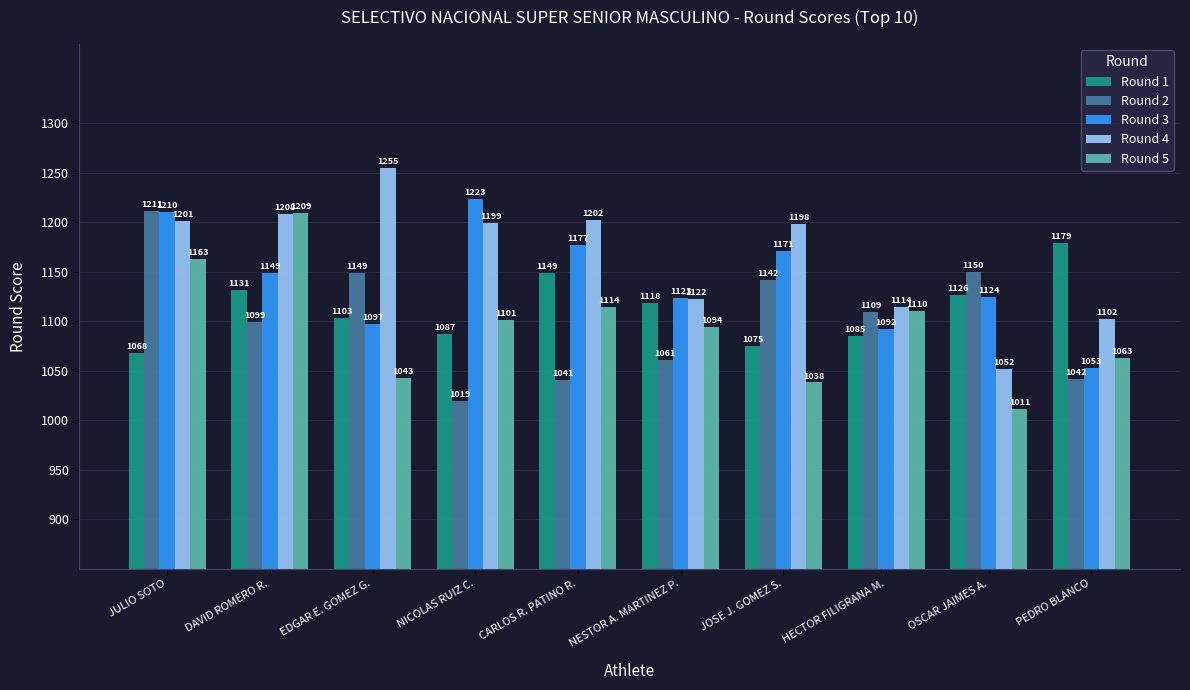

True or false: Round 5 has a value of 359 at NICOLAS RUIZ C..

False